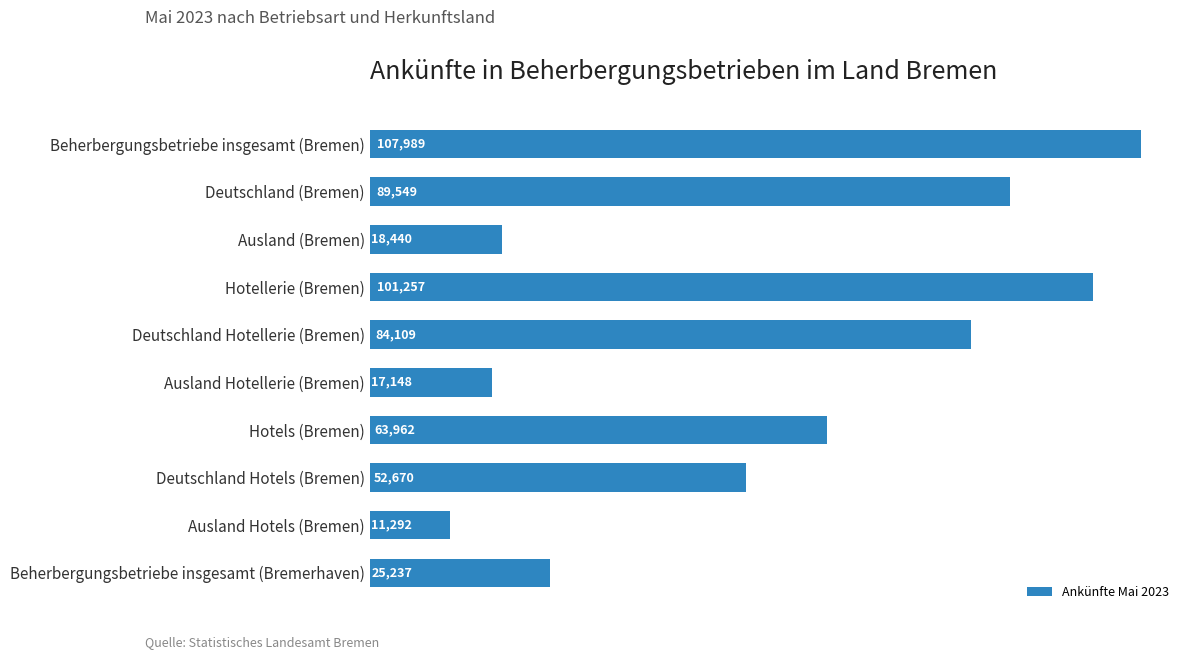

Rank the categories by value from highest to lowest.

Beherbergungsbetriebe insgesamt (Bremen), Hotellerie (Bremen), Deutschland (Bremen), Deutschland Hotellerie (Bremen), Hotels (Bremen), Deutschland Hotels (Bremen), Beherbergungsbetriebe insgesamt (Bremerhaven), Ausland (Bremen), Ausland Hotellerie (Bremen), Ausland Hotels (Bremen)